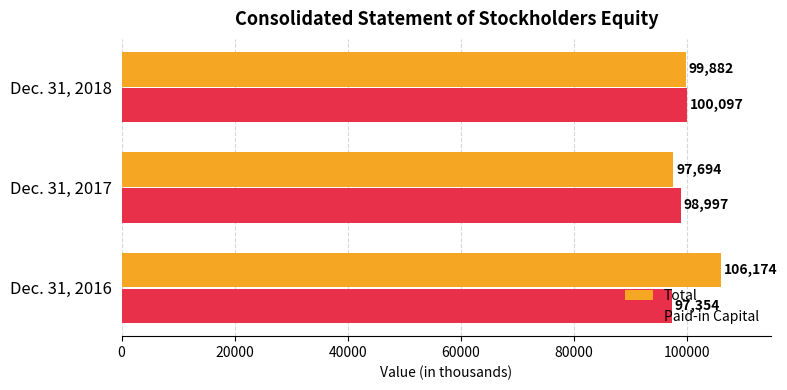

True or false: Total has a value of 106174 at Dec. 31, 2016.

True